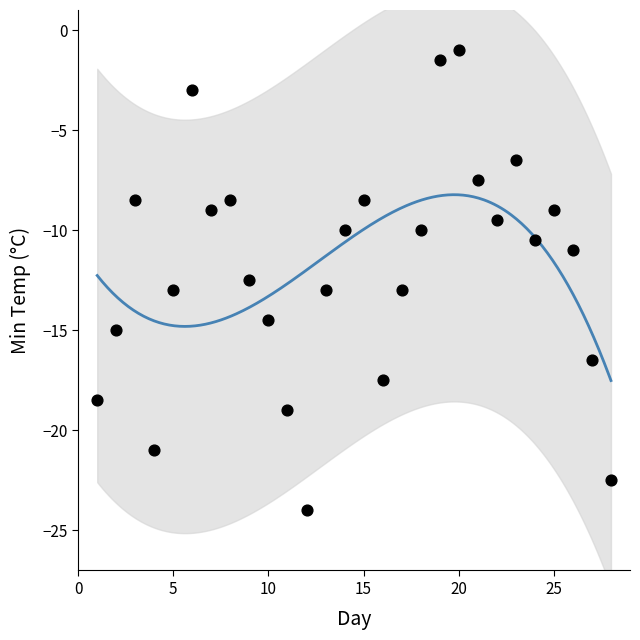

What Y value in the scatter plot is closest to -12?

-12.5